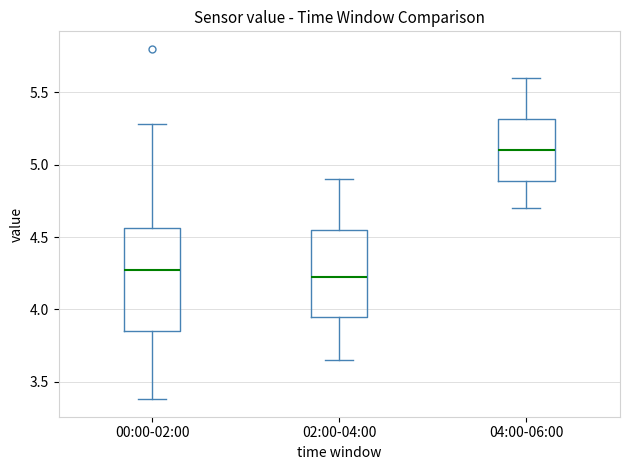

Reading left to right, read every box against the y-axis: the position of its median line, the range the box covers, and the ends of its whiskers. The values are not printed on the chart, so give them approximately, as read against the axis.

00:00-02:00: median 4.30, box 3.85 to 4.55, whiskers 3.40 to 5.30
02:00-04:00: median 4.25, box 3.95 to 4.55, whiskers 3.65 to 4.90
04:00-06:00: median 5.10, box 4.90 to 5.30, whiskers 4.70 to 5.60